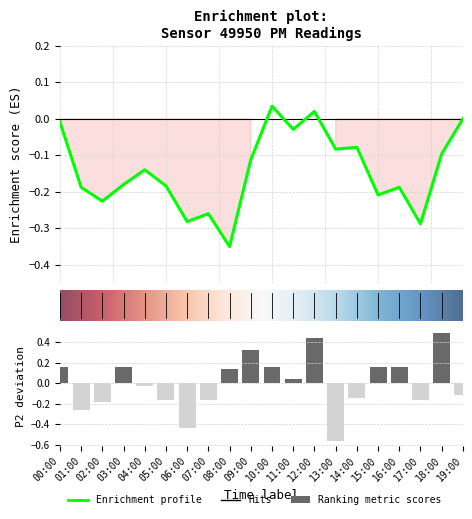

What is the difference between the maximum and minimum values?

1.0